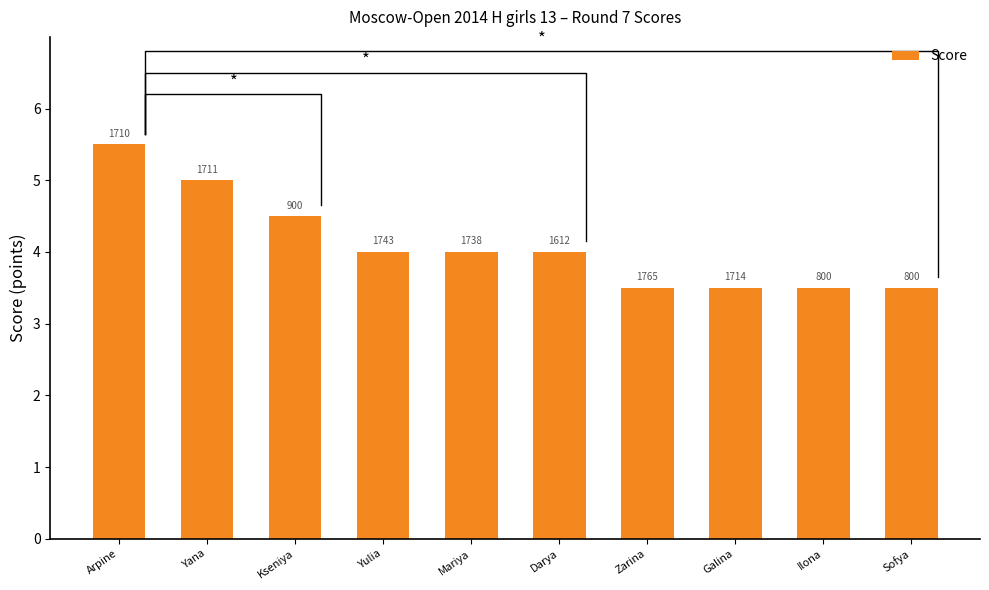

Reading left to right, what are all the values shown in this chart?

Arpine=5.5	Yana=5.0	Kseniya=4.5	Yulia=4.0	Mariya=4.0	Darya=4.0	Zarina=3.5	Galina=3.5	Ilona=3.5	Sofya=3.5